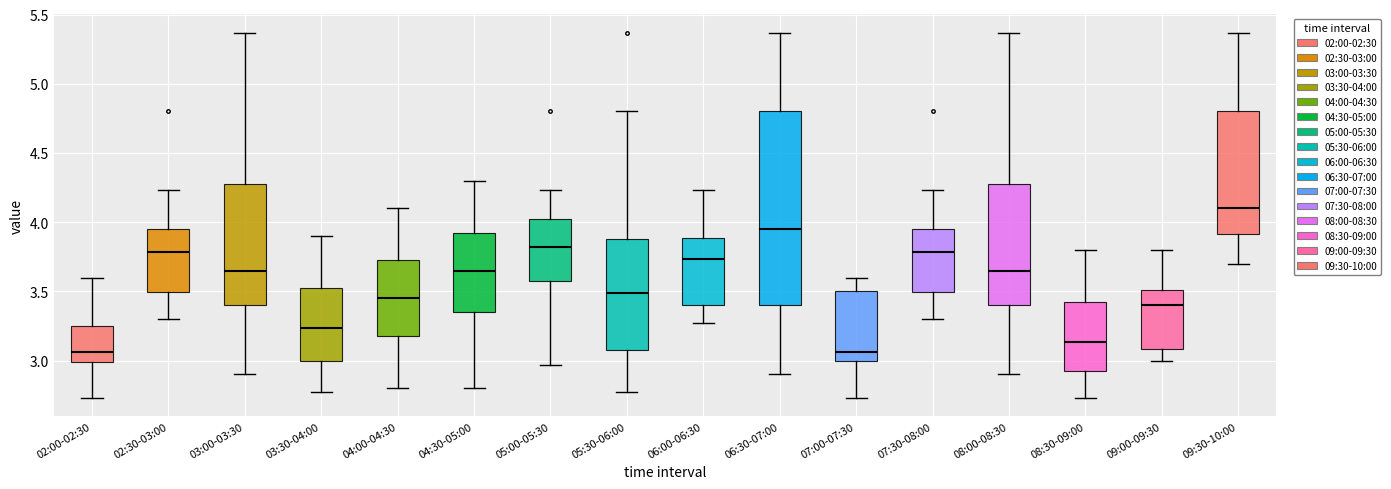

Where is the lower edge of the box for 03:30-04:00 on the y-axis? The values are not printed on the chart, so give them approximately, as read against the axis.

3.00